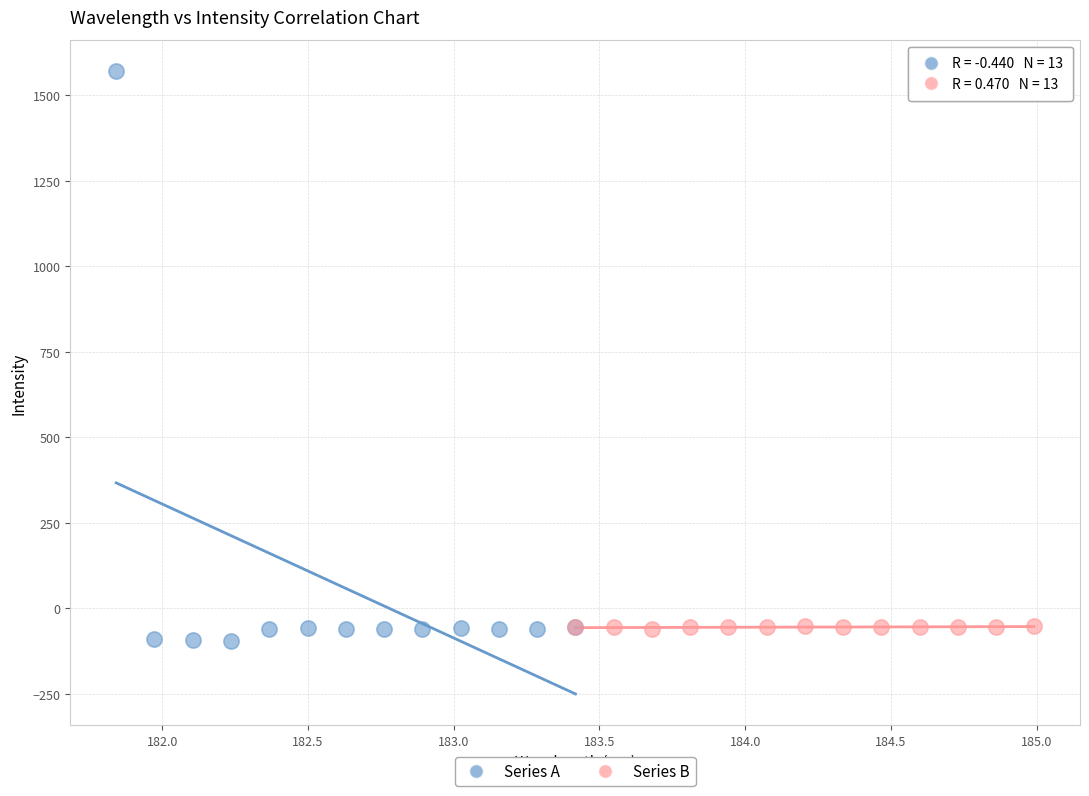

Which series contains the highest Y value?

Series A